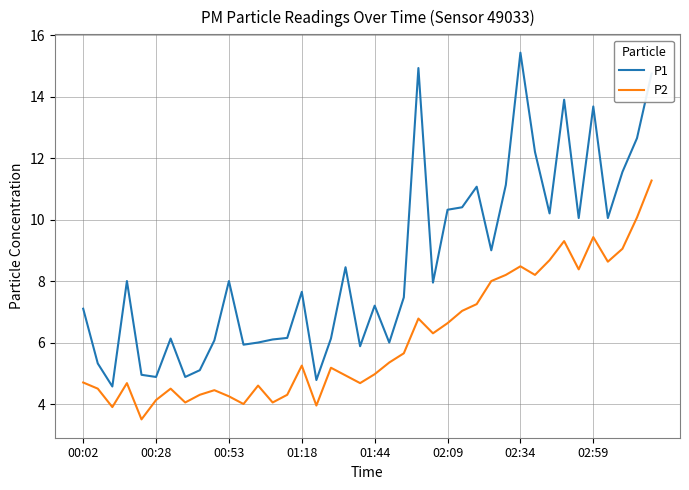

True or false: P2 and P1 intersect in this chart.

False